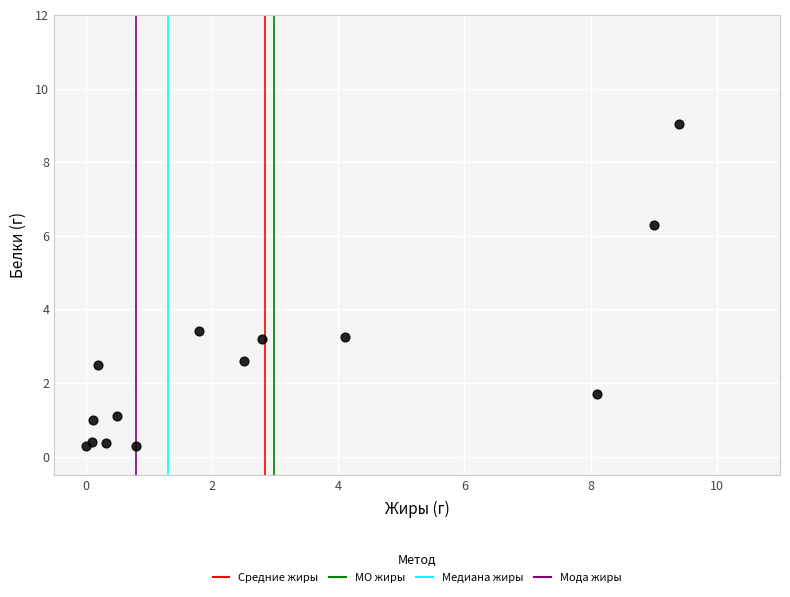

What Y value in the scatter plot is closest to 4?

3.4